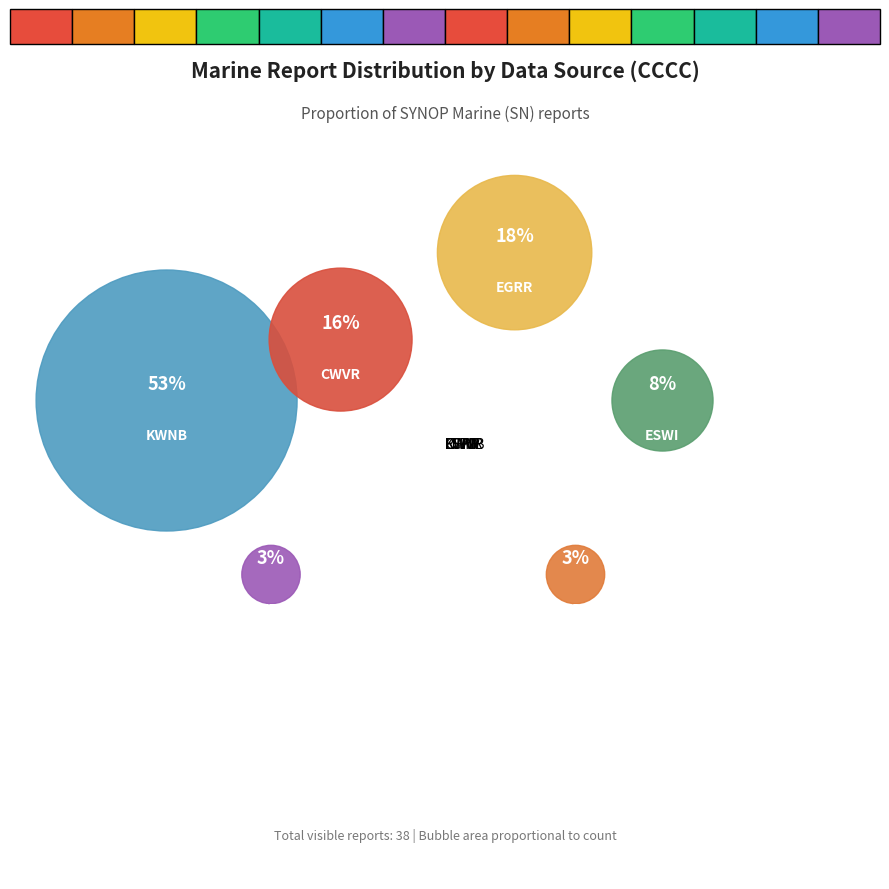

Count the number of slices in the pie.

6